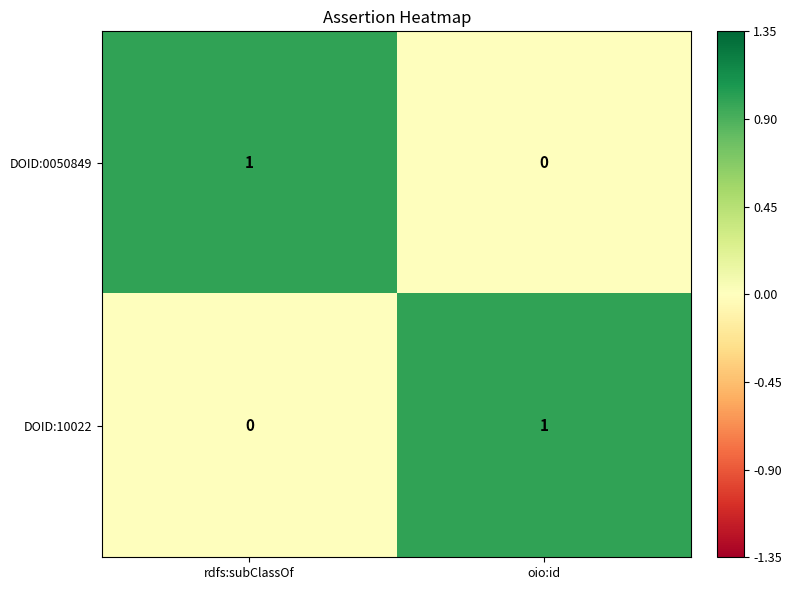

The DOID:0050849 series shows 1 at rdfs:subClassOf. True or false?

True